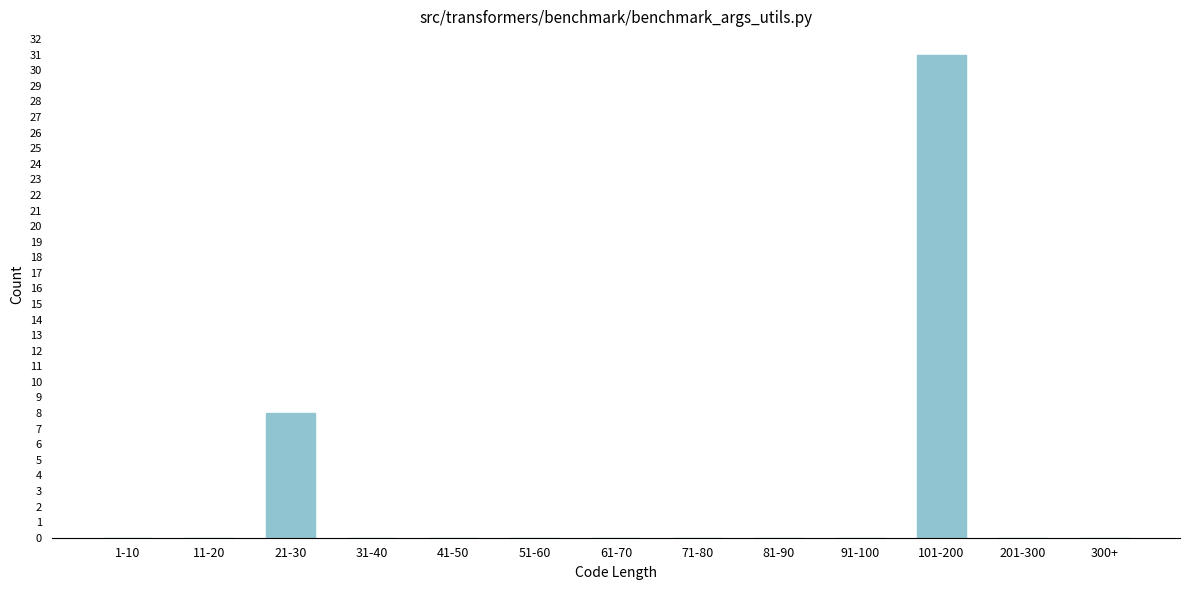

Reading right to left, what are all the values shown in this chart?

300+=0	201-300=0	101-200=31	91-100=0	81-90=0	71-80=0	61-70=0	51-60=0	41-50=0	31-40=0	21-30=8	11-20=0	1-10=0